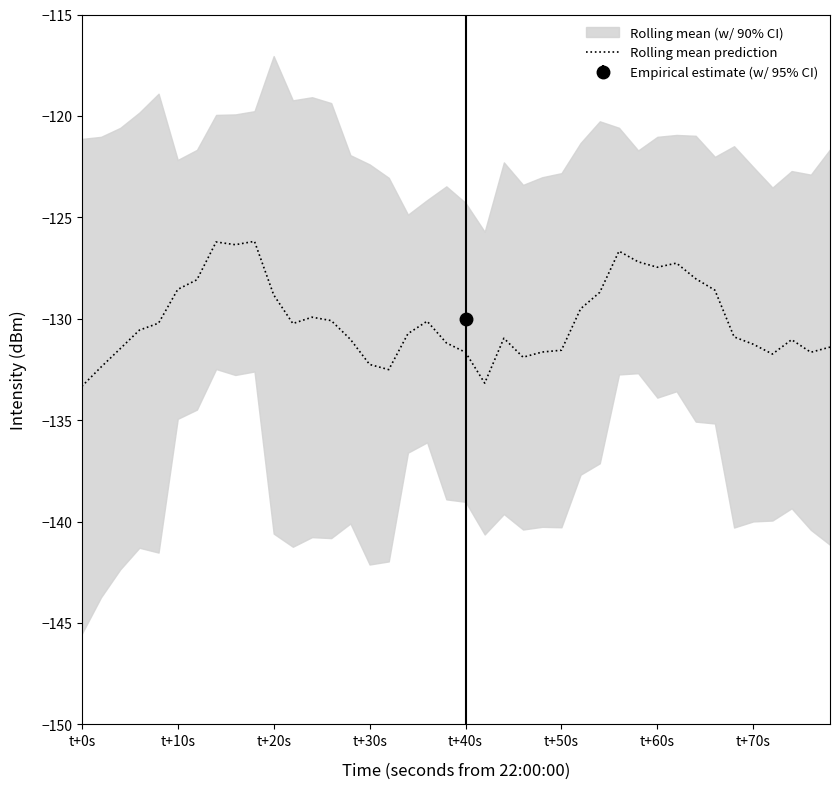

Is it true that Rolling mean prediction equals -44.3 at t+20s?

False